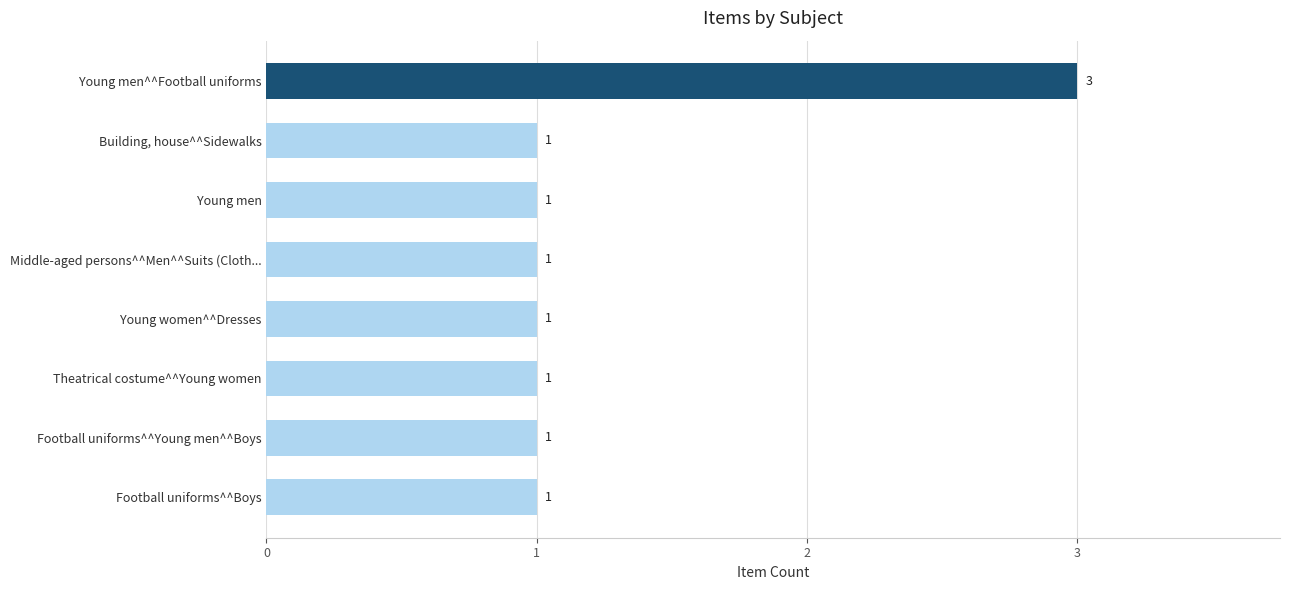

How many bars are there in total?

8